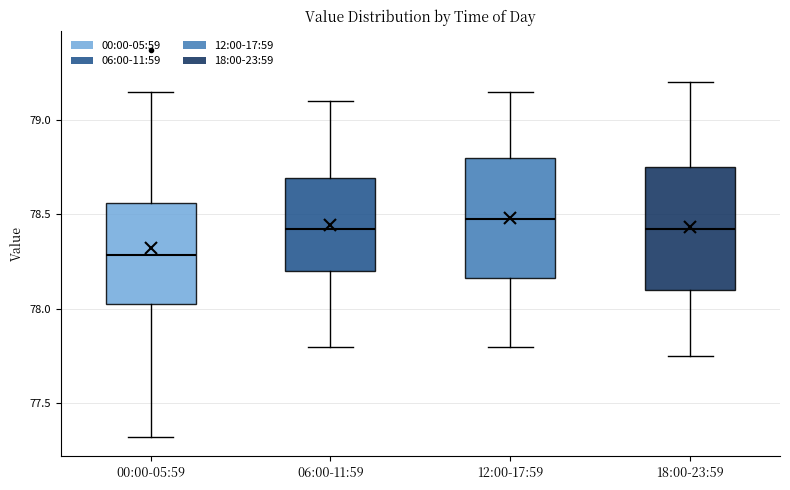

Which box's median line is the lowest?

00:00-05:59